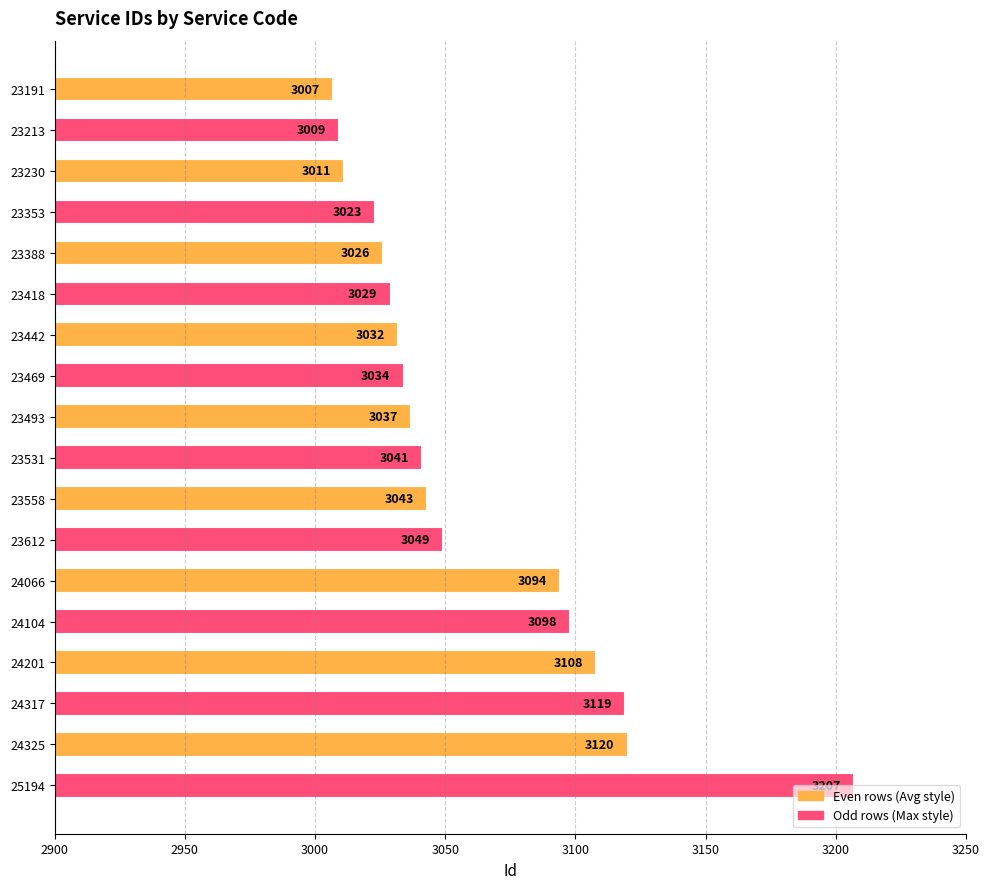

Which label corresponds to the smallest value in the chart?

23191